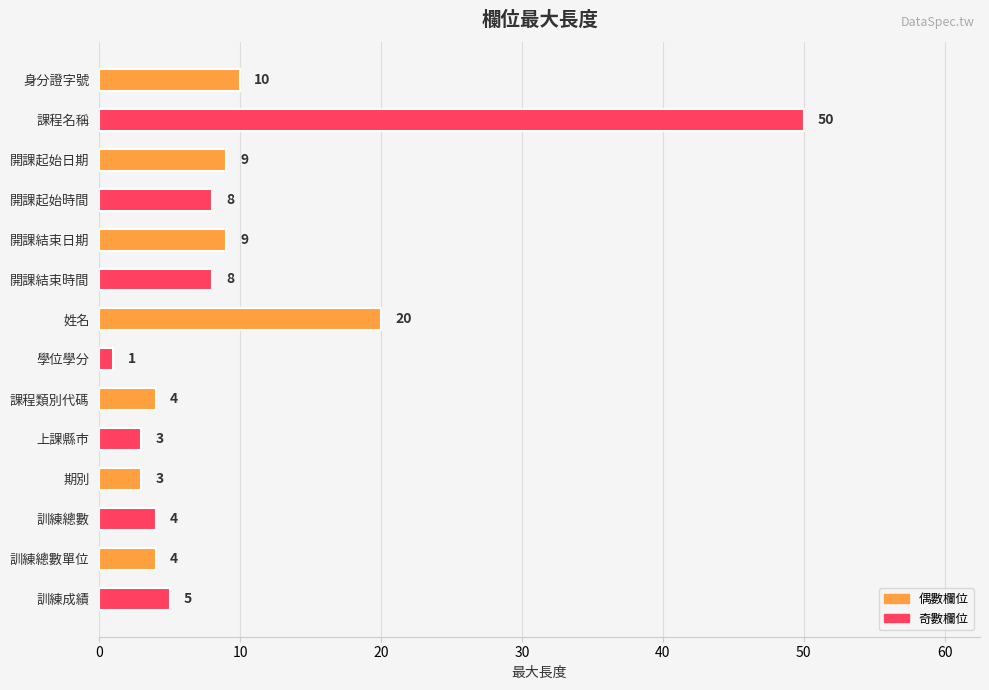

Approximately how many times larger is the value at 上課縣市 compared to 開課起始時間?

0.4